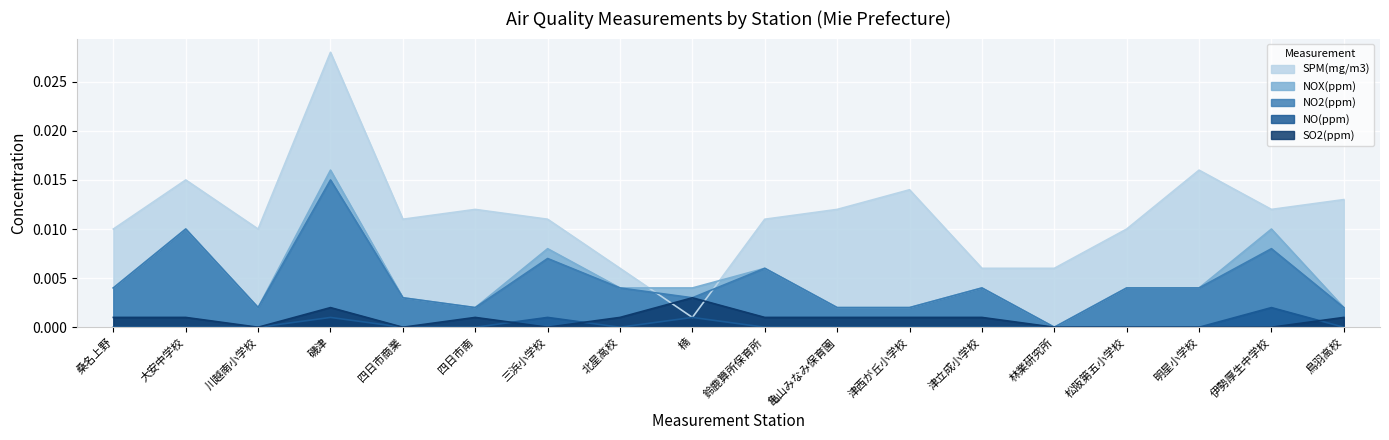

Which series has the largest range (max minus min)?

SPM(mg/m3)